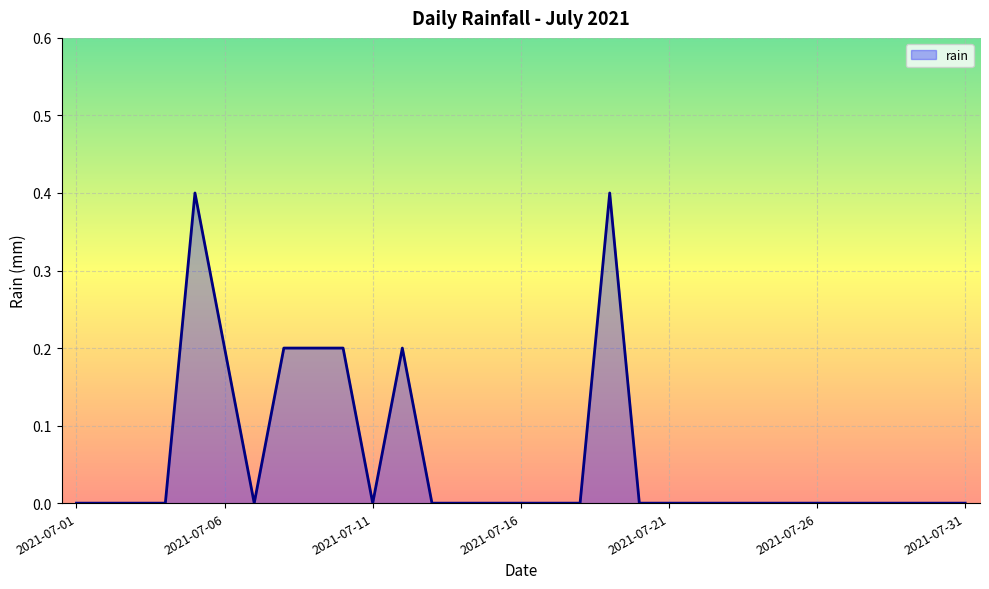

What is the difference between the maximum and minimum values?

0.4